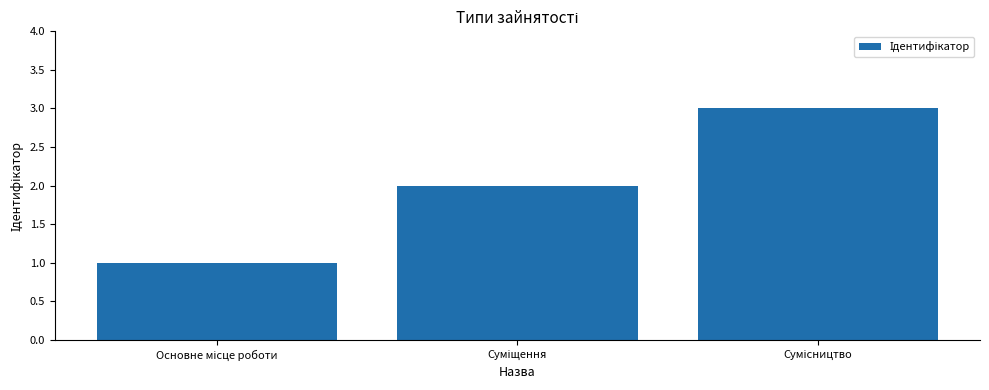

How many bars are there in total?

3